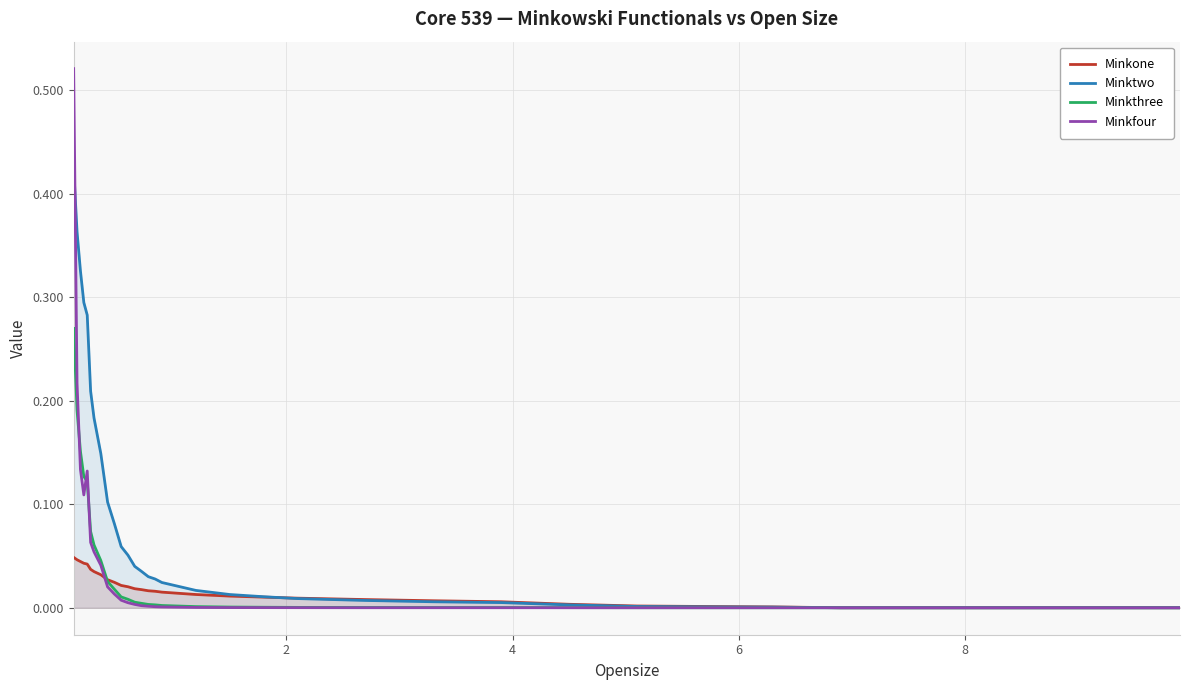

Which series has the largest total across all categories?

Minktwo